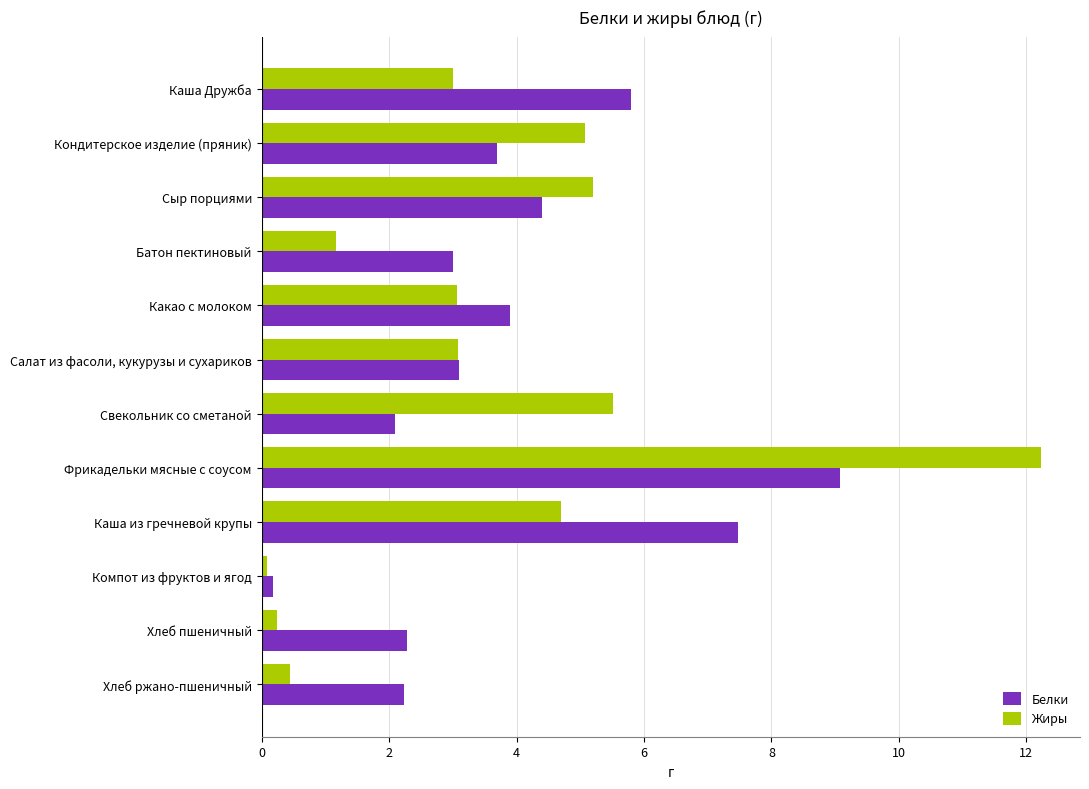

Which series has the largest range (max minus min)?

Жиры